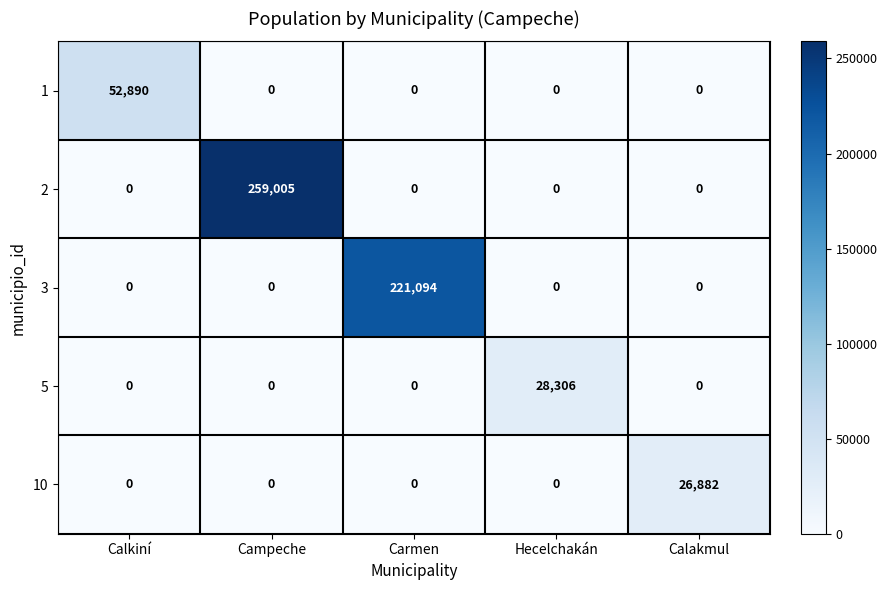

Is it true that 3 equals 0 at Hecelchakán?

True